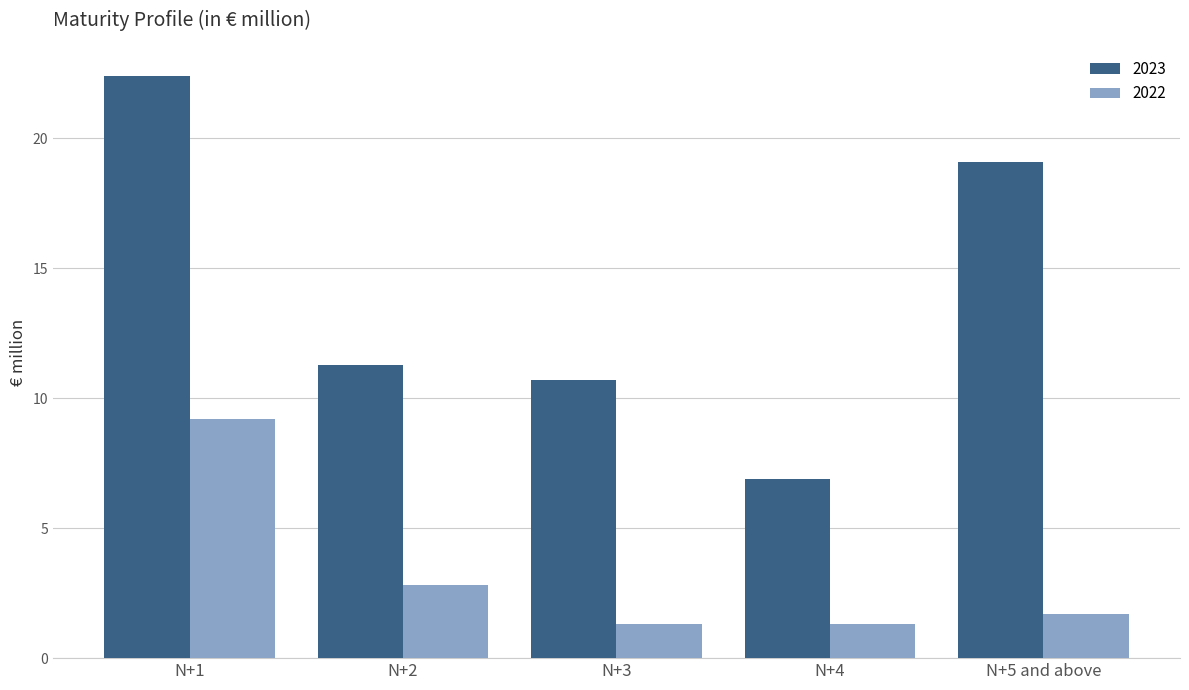

What is the approximate value of 2022 at N+5 and above?

1.7